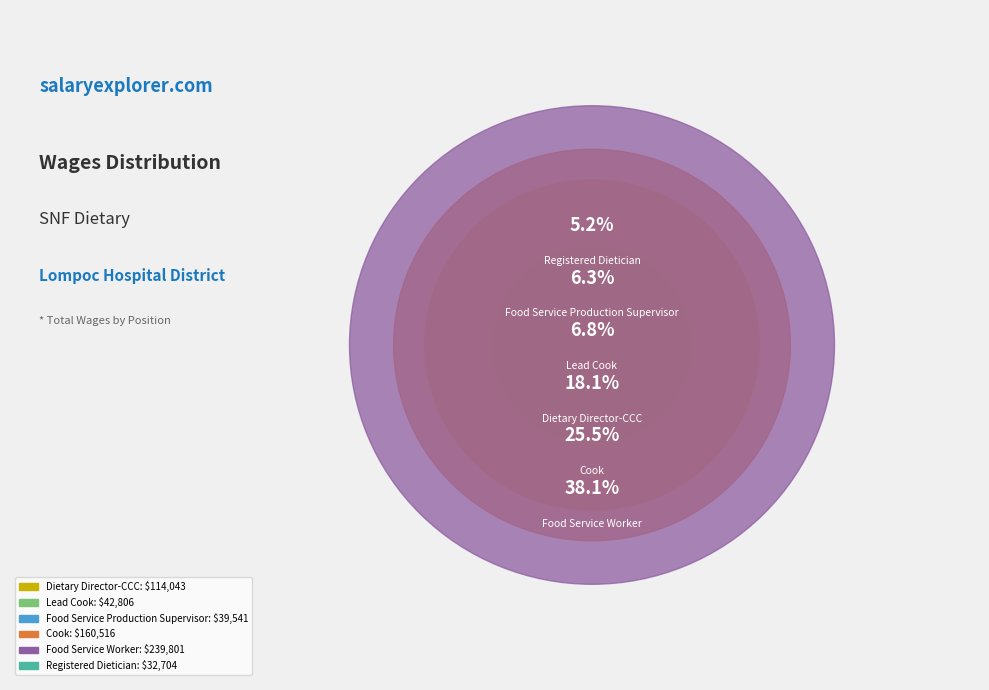

Which category has the biggest portion of the pie?

Food Service Worker